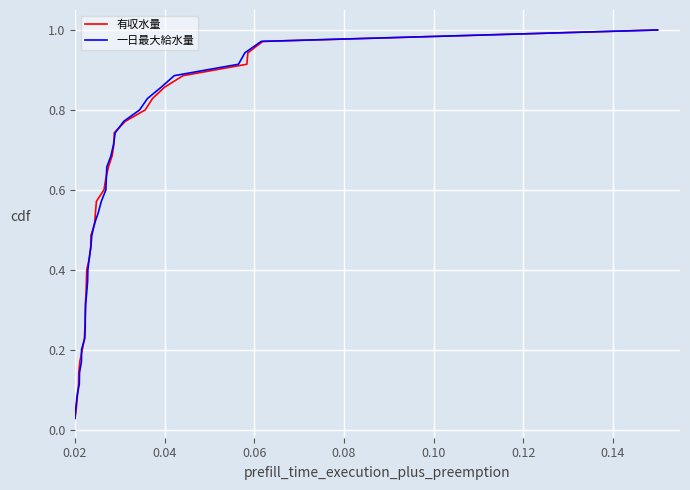

What is the label of the 31st point from the right?

0.10